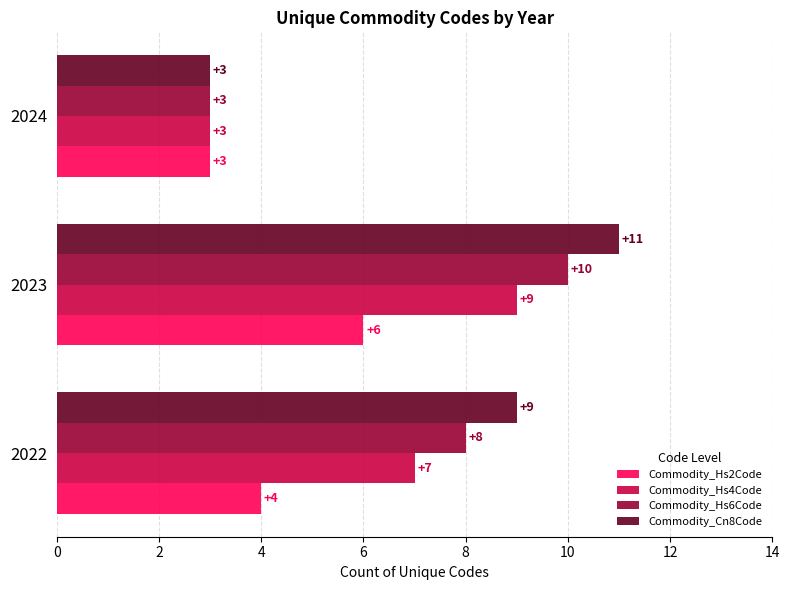

What is the total value across all series at 2023?

36